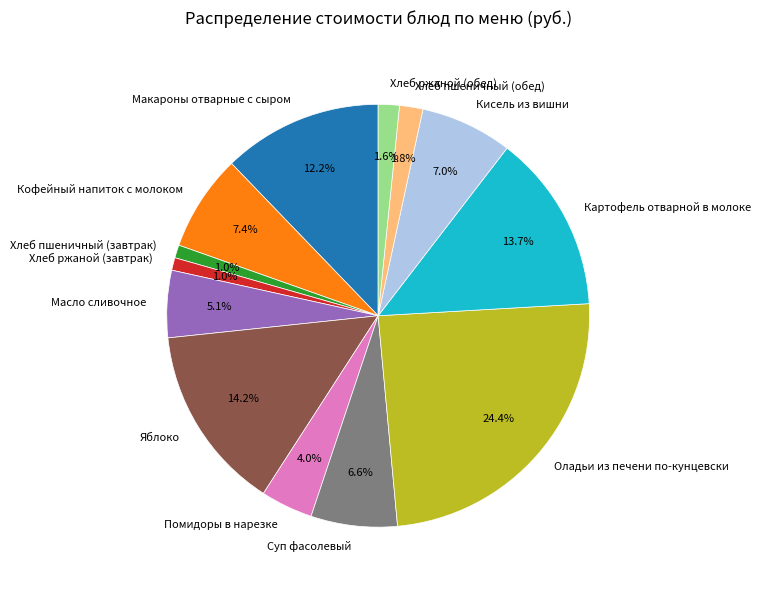

Is the sum of Хлеб ржаной (завтрак) and Макароны отварные с сыром greater than half?

No